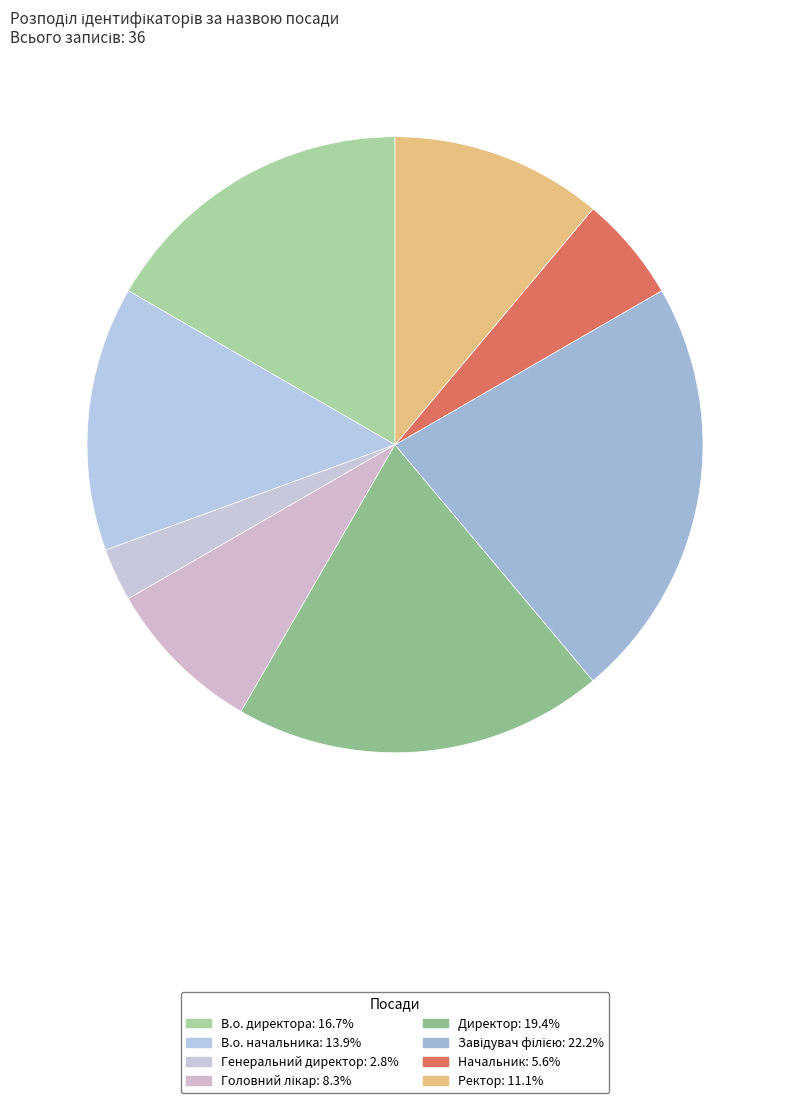

What is the smallest slice in the pie chart?

Генеральний директор